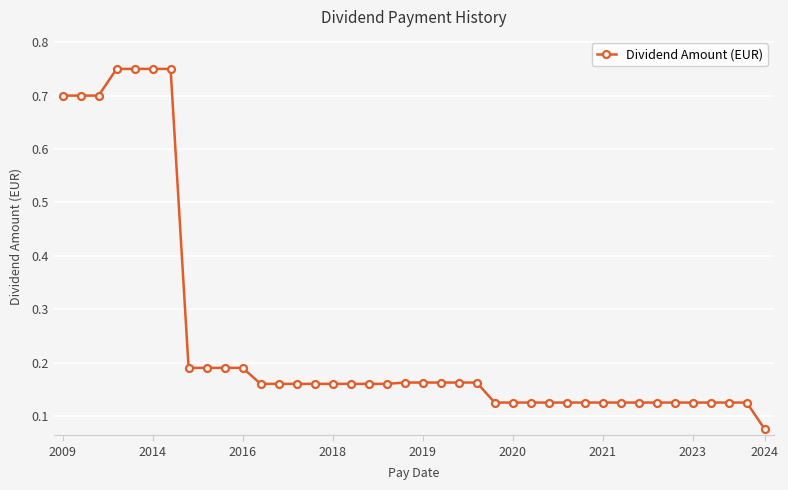

Count the values in the range 0 to 1.

40